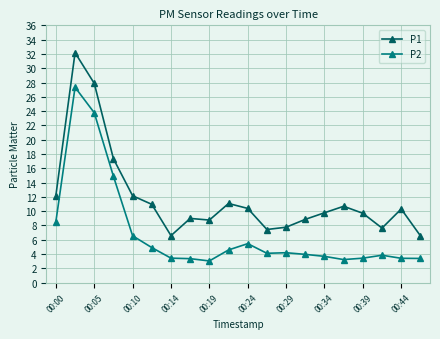

True or false: P1 and P2 intersect in this chart.

False